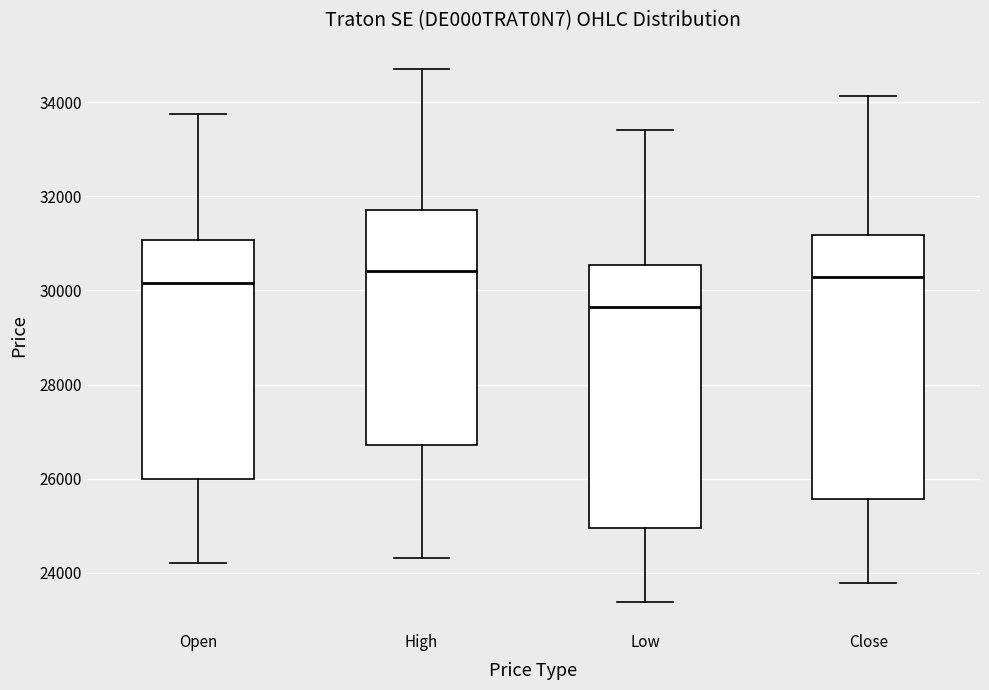

Reading left to right, transcribe this box plot: for each box, give where its median line is, the range the box spans, and where its two whiskers end, as read against the y-axis. The values are not printed on the chart, so give them approximately, as read against the axis.

Open: median 30200, box 26000 to 31000, whiskers 24200 to 33800
High: median 30400, box 26800 to 31800, whiskers 24400 to 34600
Low: median 29600, box 25000 to 30600, whiskers 23400 to 33400
Close: median 30200, box 25600 to 31200, whiskers 23800 to 34200